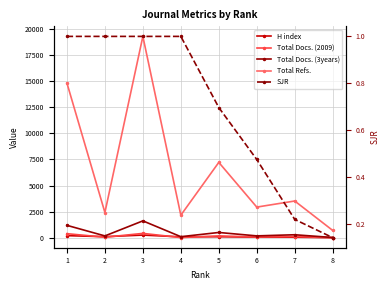

List the series in order of their peak value, lowest first.

SJR, H index, Total Docs. (2009), Total Docs. (3years), Total Refs.